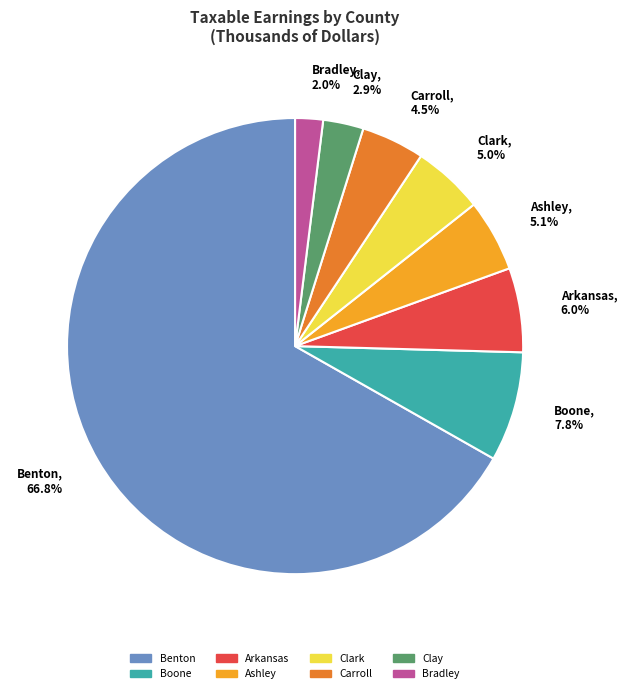

Approximately how many times larger is the value at Bradley, 2.0% compared to Arkansas, 6.0%?

0.3